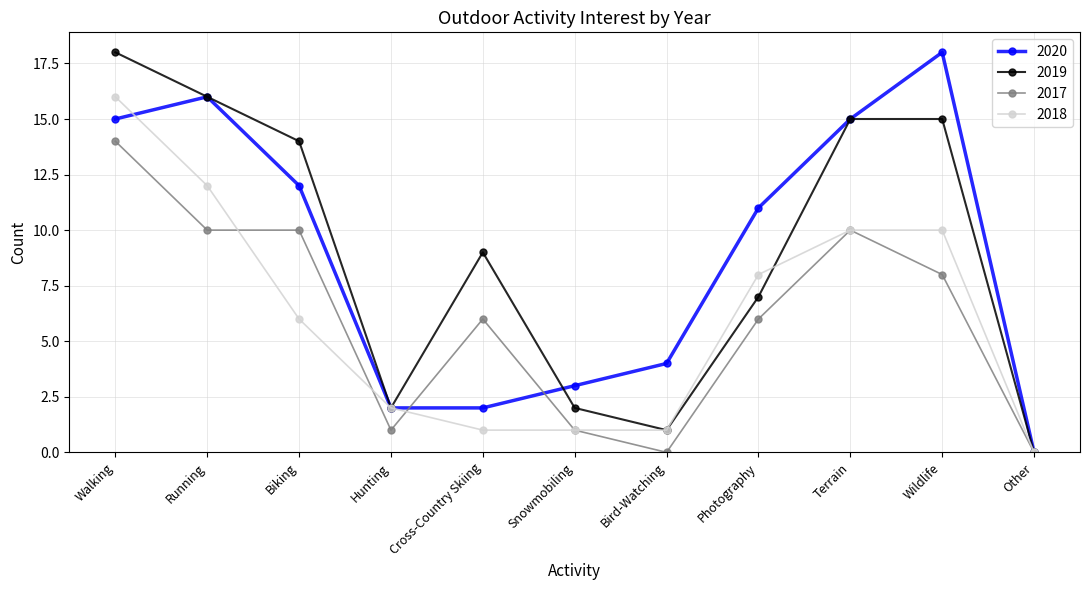

What is the maximum value for 2019?

18